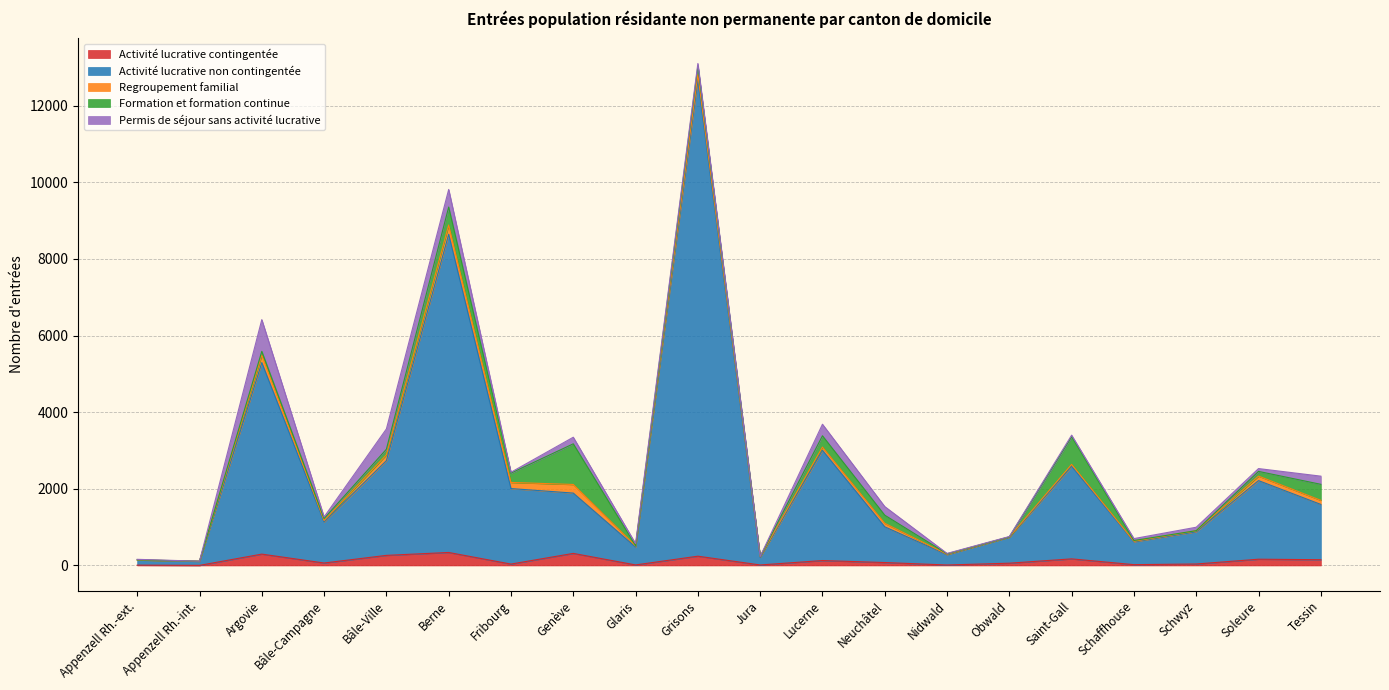

At which label is Formation et formation continue closest to 531?

Berne